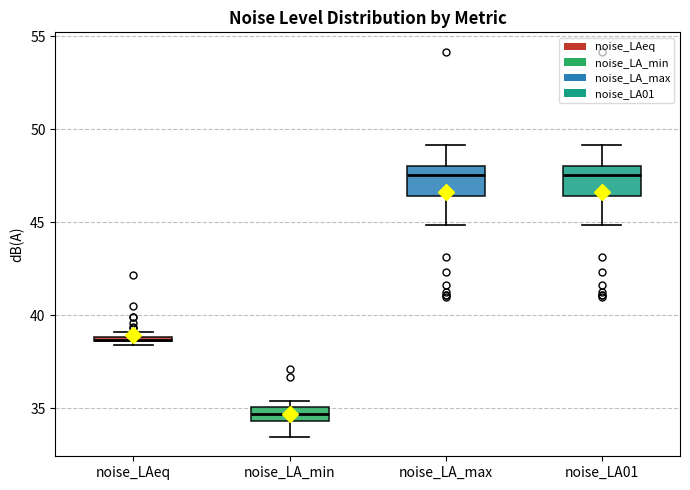

Where is the lower edge of the box for noise_LA_max on the y-axis? The values are not printed on the chart, so give them approximately, as read against the axis.

46.5